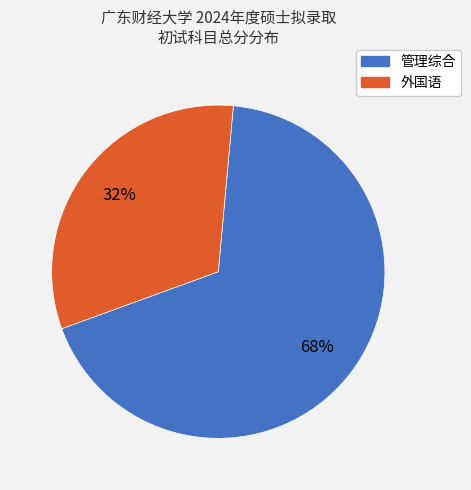

To the nearest percent, what is the average slice percentage?

50%